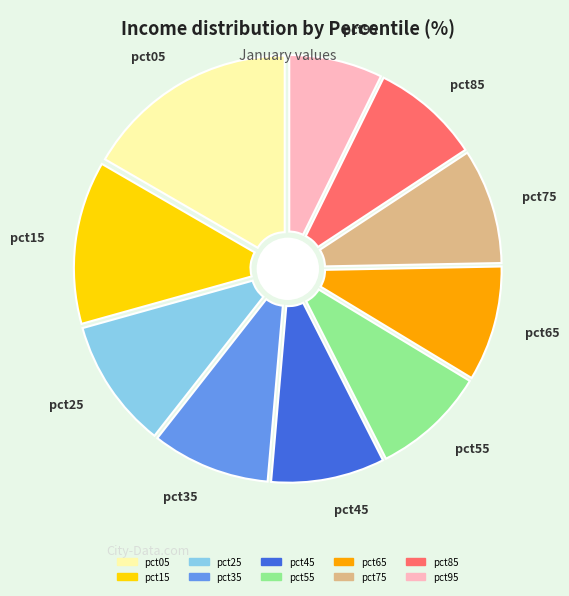

To the nearest percent, what is the combined percentage of pct25 and pct05?

27%